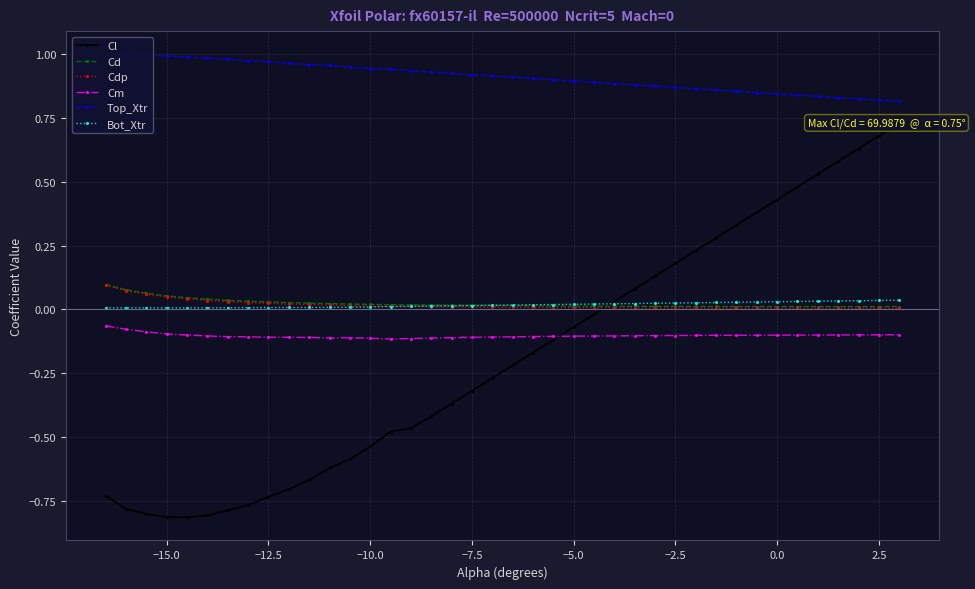

Which series has the largest range (max minus min)?

Cl